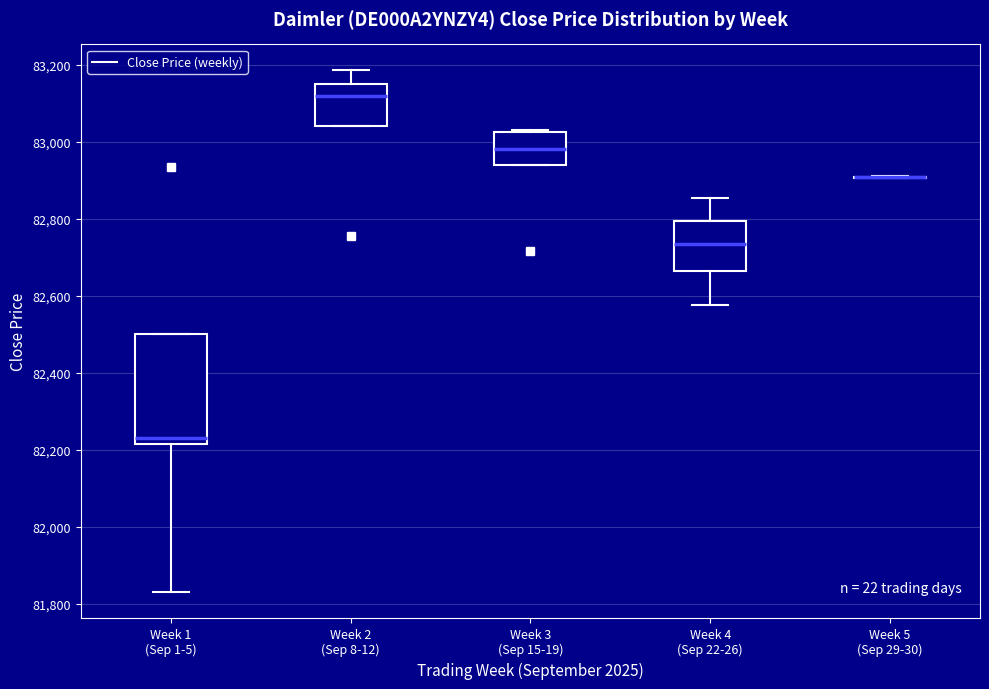

Reading left to right, read every box against the y-axis: the position of its median line, the range the box covers, and the ends of its whiskers. The values are not printed on the chart, so give them approximately, as read against the axis.

Week 1 (Sep 1-5): median 82240, box 82220 to 82500, whiskers 81840 to 82500
Week 2 (Sep 8-12): median 83120, box 83040 to 83160, whiskers 83040 to 83180
Week 3 (Sep 15-19): median 82980, box 82940 to 83020, whiskers 82940 to 83040
Week 4 (Sep 22-26): median 82740, box 82660 to 82800, whiskers 82580 to 82860
Week 5 (Sep 29-30): box collapsed to a line at 82900, whiskers 82900 to 82920